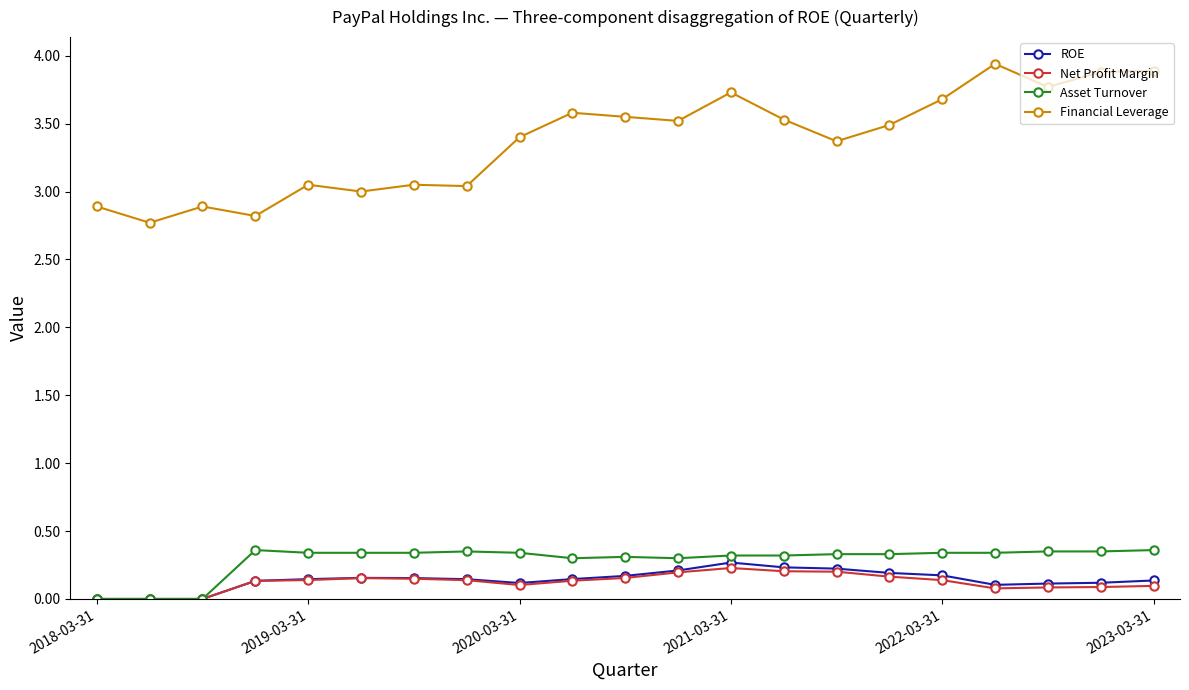

True or false: Financial Leverage and Net Profit Margin intersect in this chart.

False